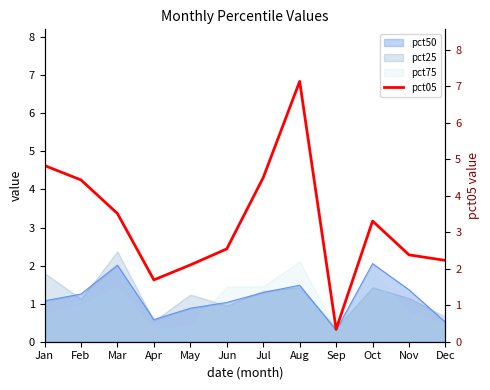

Between Oct and Dec, which is larger?

Oct